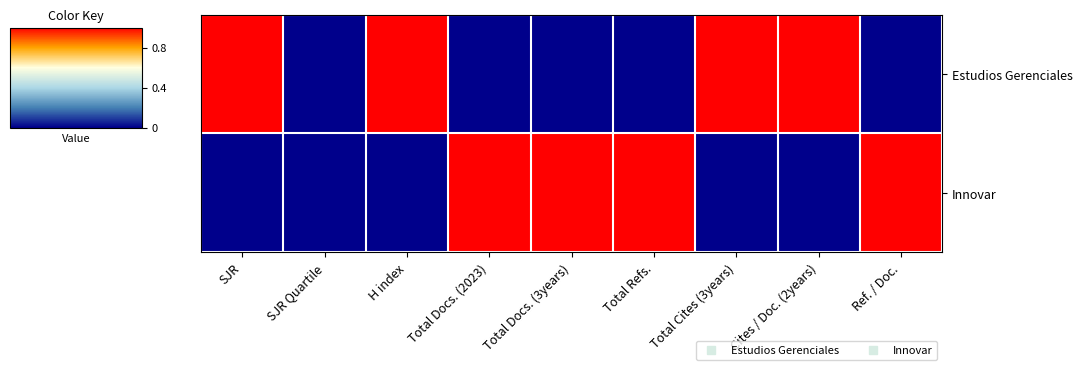

Rank the series by their maximum value, from lowest to highest.

Estudios Gerenciales, Innovar